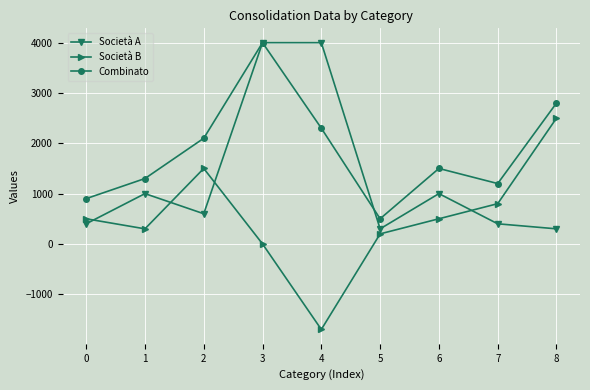

What are all the series names shown in the legend?

Società A, Società B, Combinato